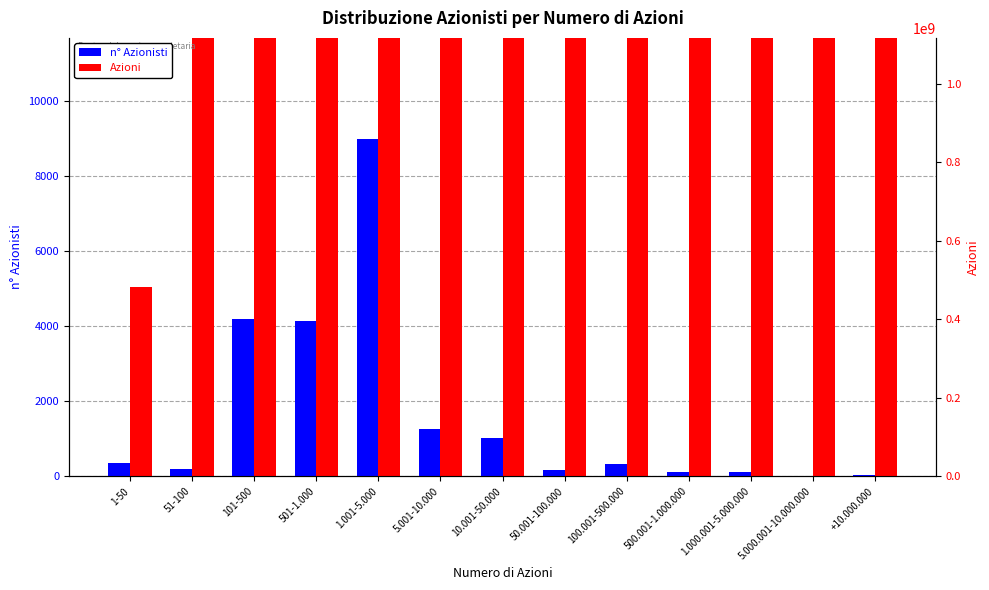

What is the highest value of the n° Azionisti series?

8995